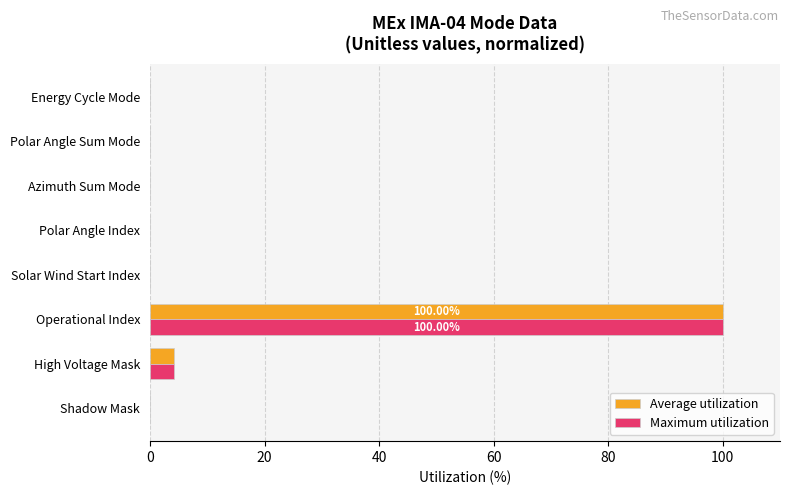

What is the total value across all series at High Voltage Mask?

8.3